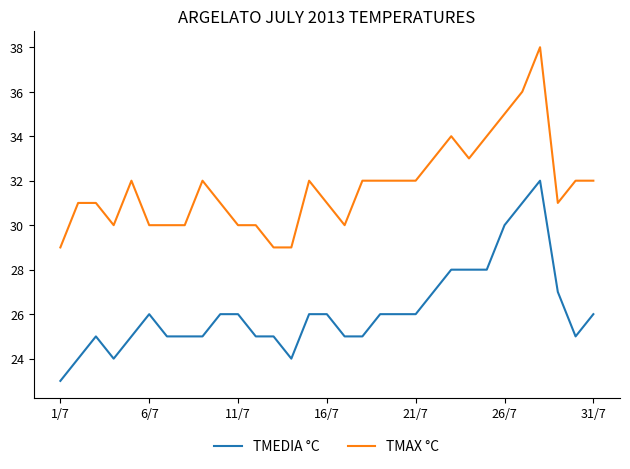

Which series has the largest total across all categories?

TMAX °C